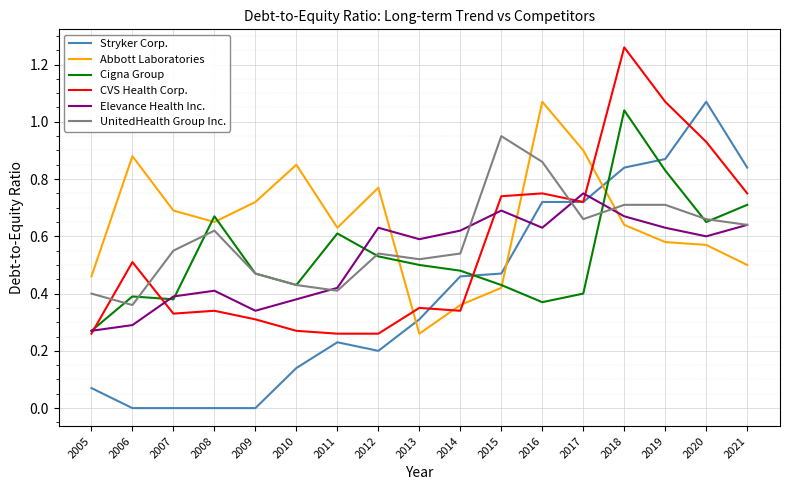

Rank the series at 2014 from highest to lowest value.

Elevance Health Inc., UnitedHealth Group Inc., Cigna Group, Stryker Corp., Abbott Laboratories, CVS Health Corp.